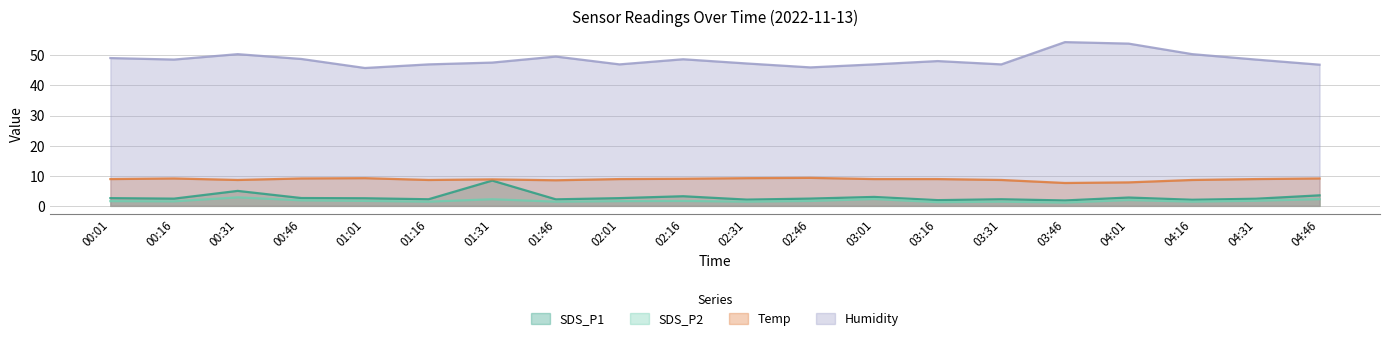

How many values in the Temp series exceed 8?

18